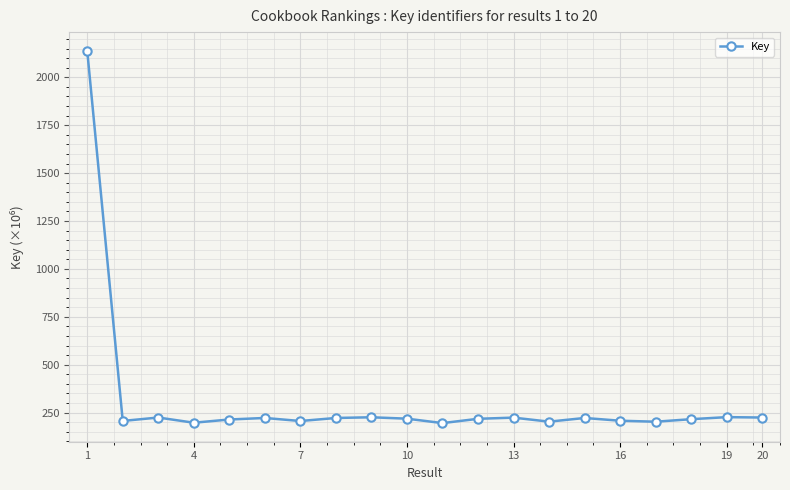

True or false: there are more than 1 points higher than both neighbors.

True